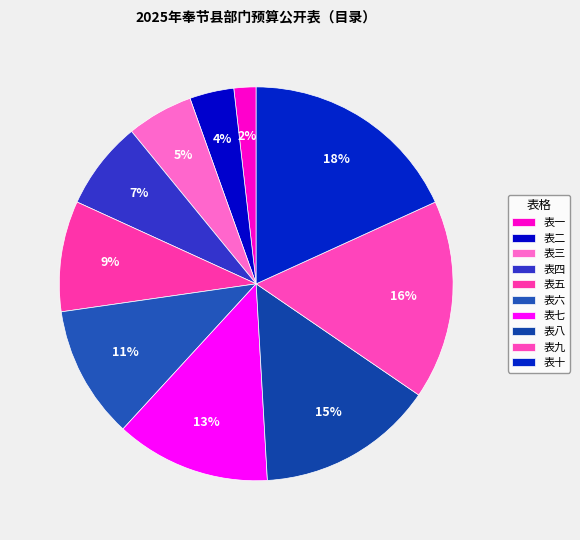

What percentage is the 表十 slice, to the nearest percent?

18%